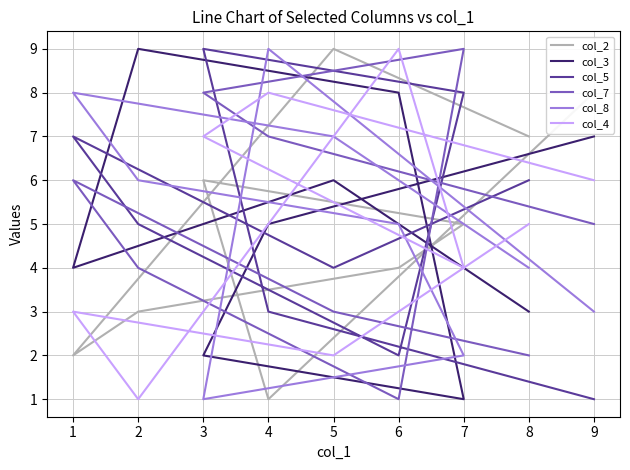

How many intersections are there between col_7 and col_3?

4